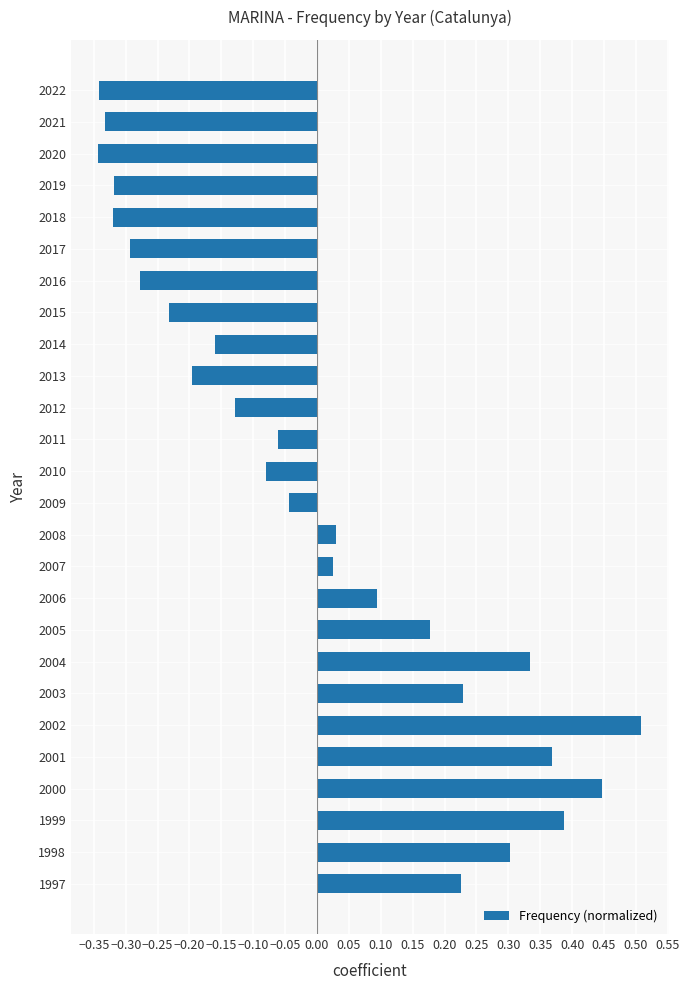

Which category has the highest value across all series?

2002